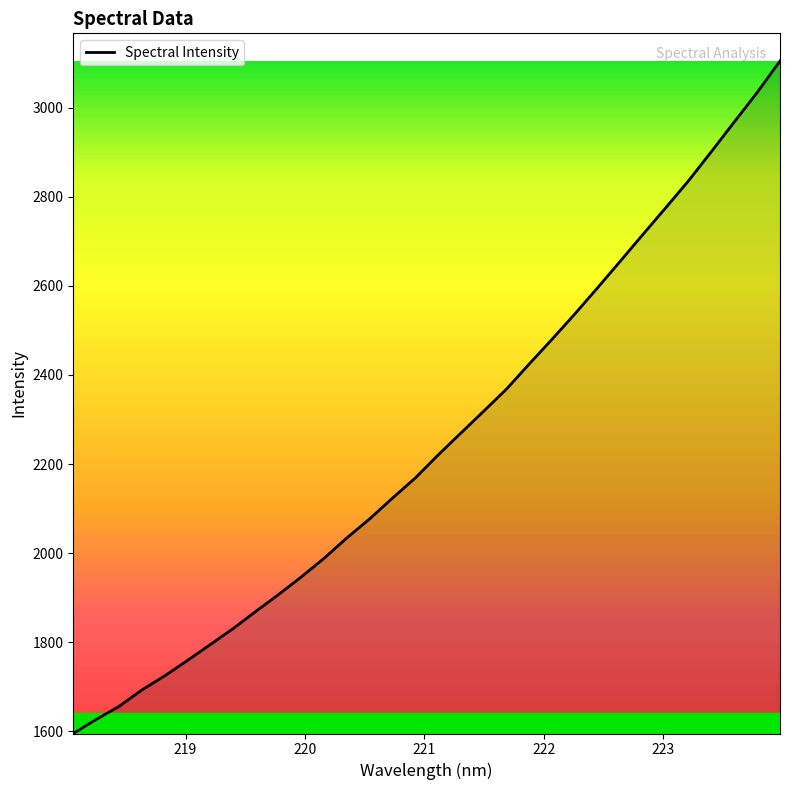

What is the minimum value shown in the chart?

1595.0